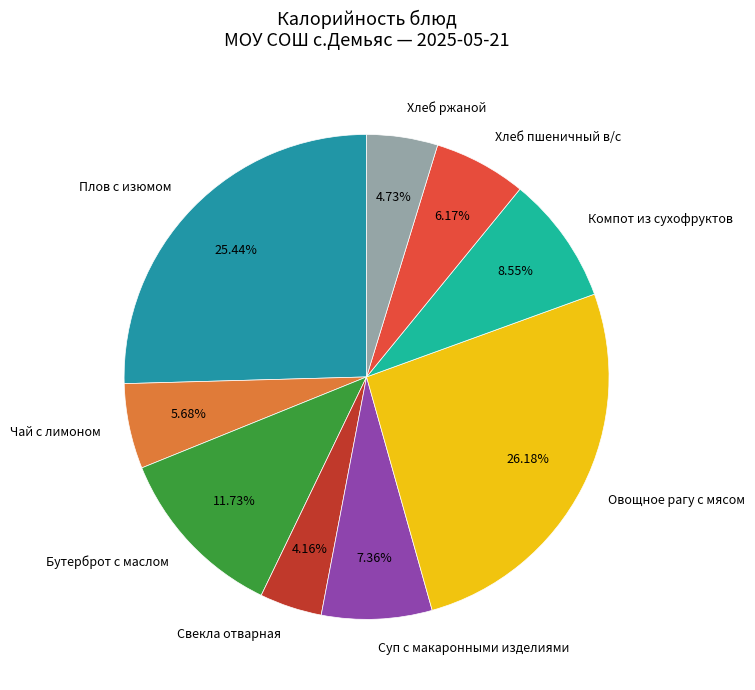

To the nearest percent, what is the average slice percentage?

11%